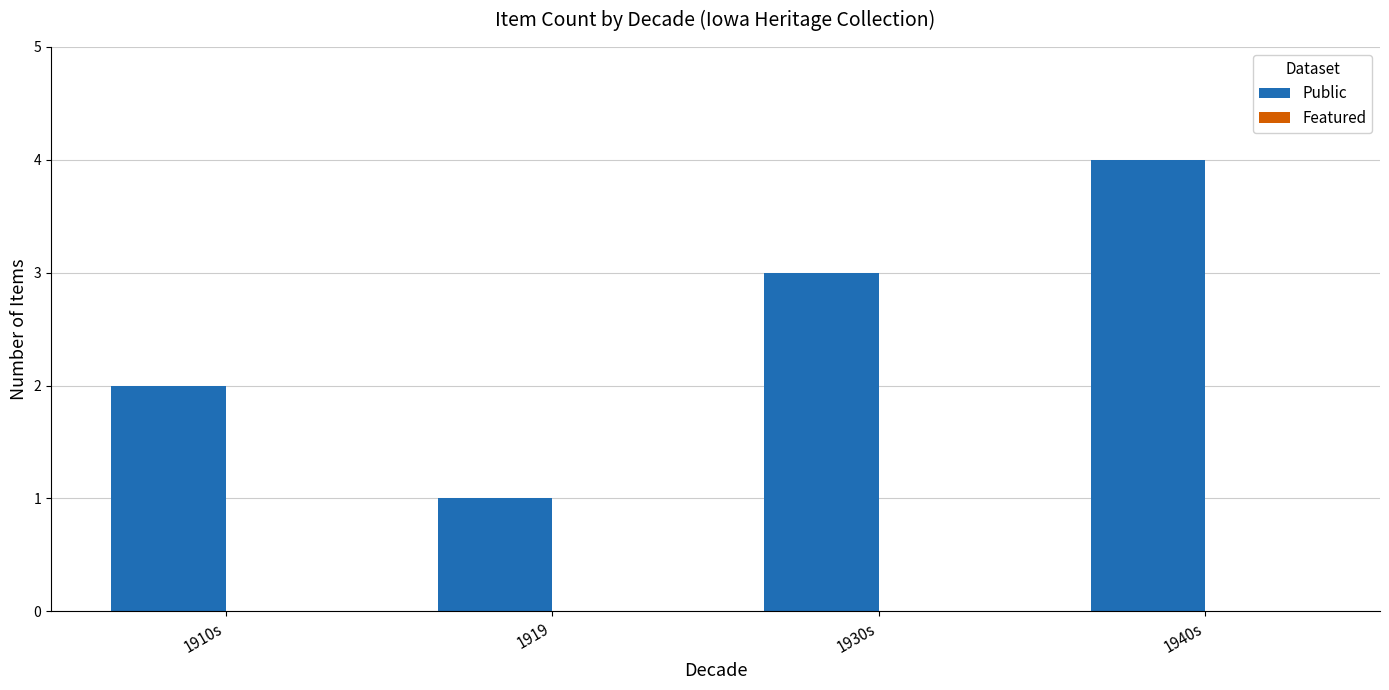

The chart shows a value of 4 at 1940s. True or false?

True